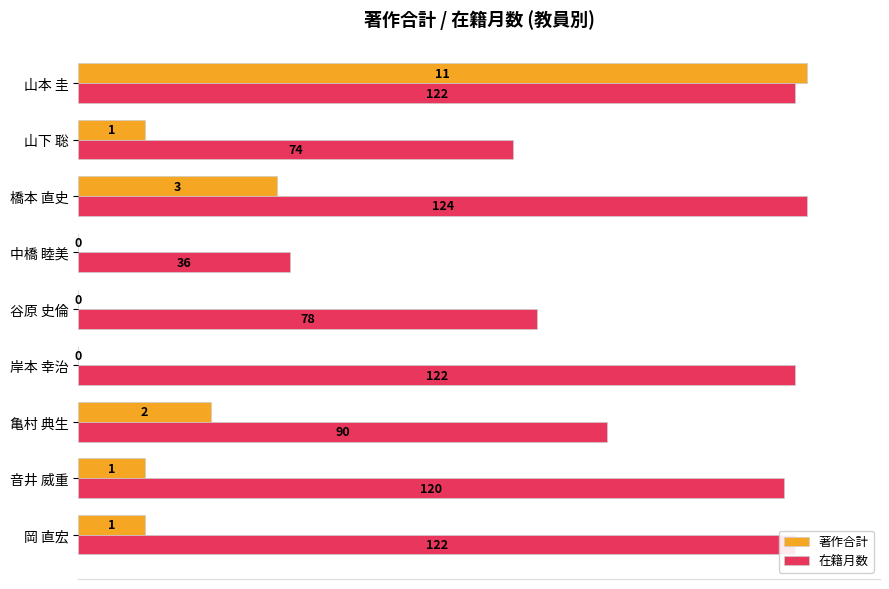

What are all the series names shown in the legend?

著作合計, 在籍月数